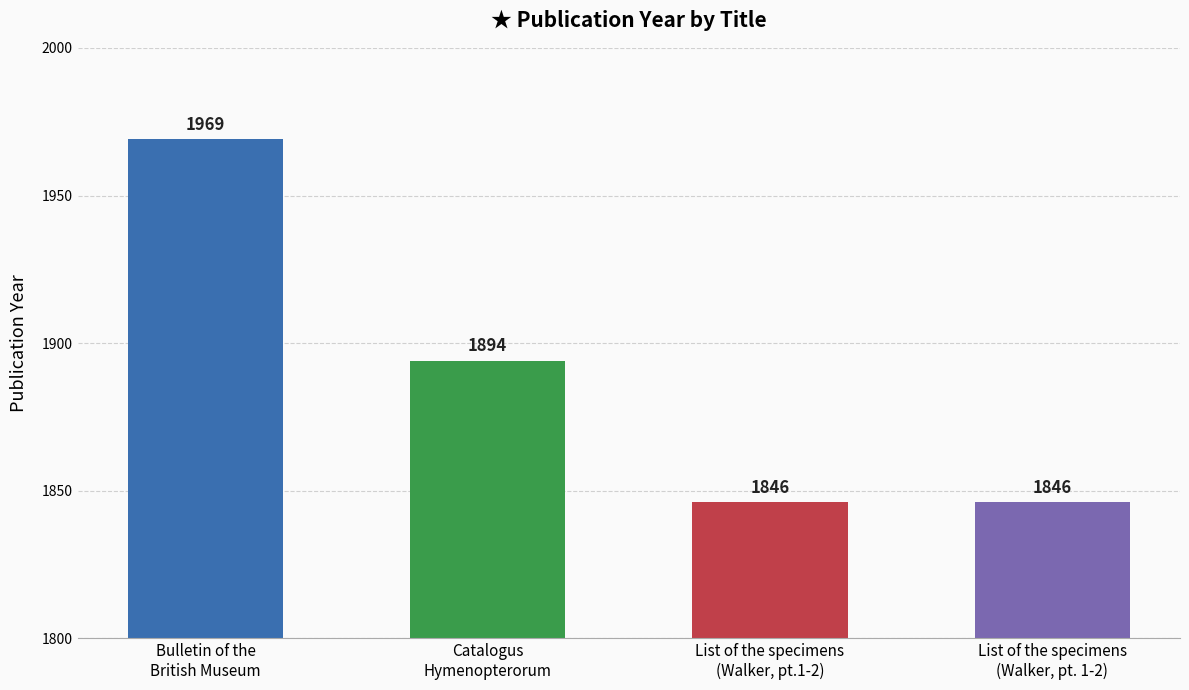

At which label is the value closest to 1907?

Catalogus
Hymenopterorum